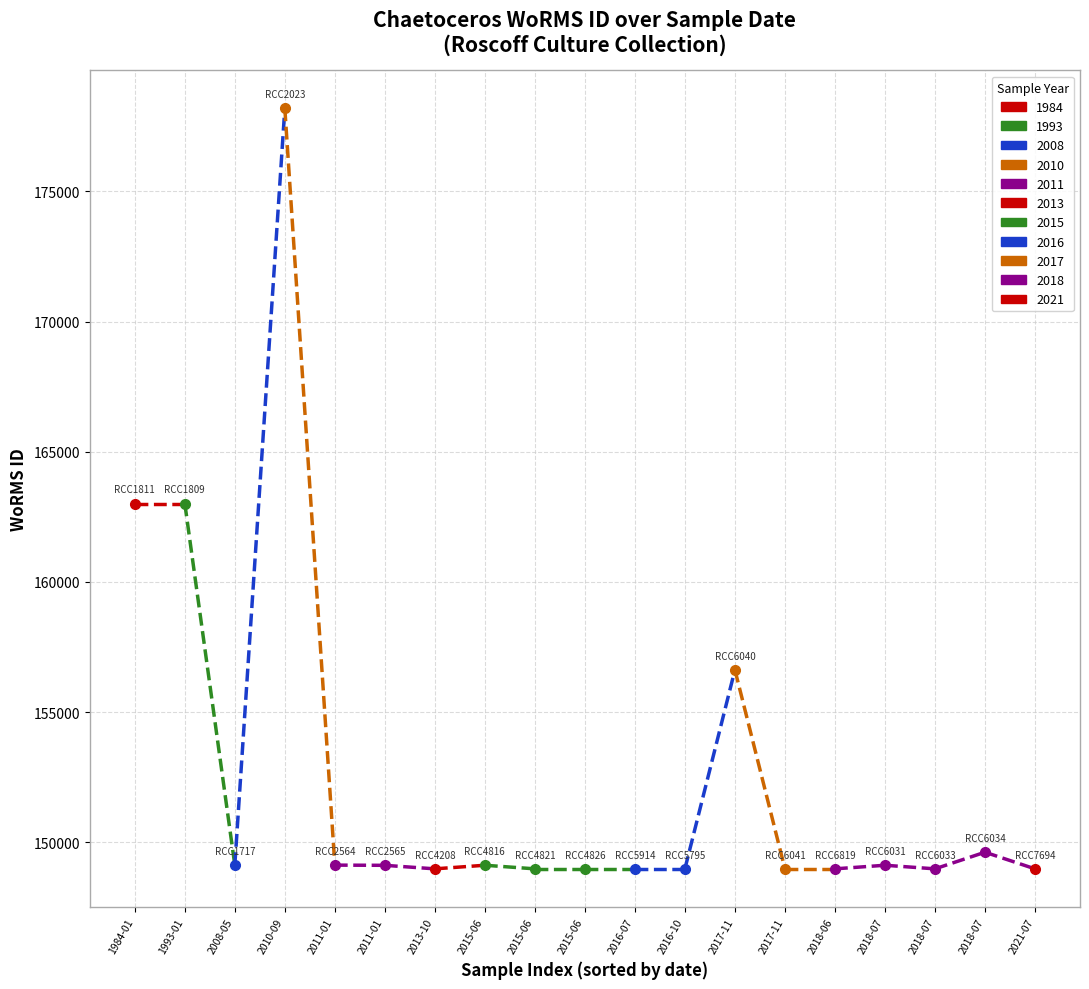

Rank the categories by value from lowest to highest.

2013-10-16, 2015-06-12, 2015-06-12, 2016-10-24, 2016-07-13, 2018-07-06, 2017-11-01, 2018-06-16, 2021-07-10, 2011-01-31, 2015-06-12, 2018-07-06, 2008-05-13, 2011-01-31, 2018-07-06, 2017-11-01, 1993-01-01, 1984-01-01, 2010-09-01